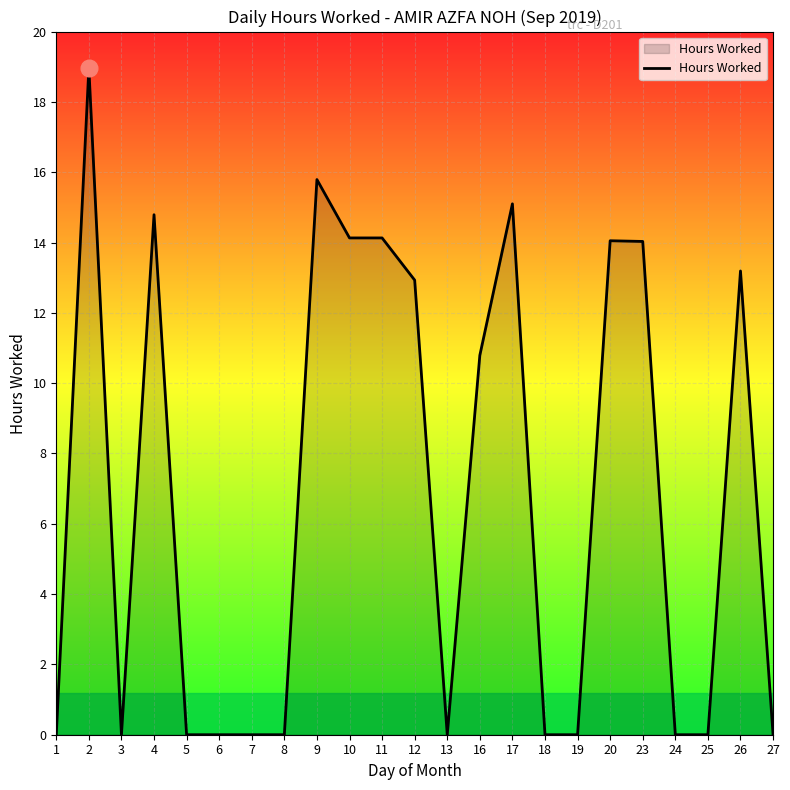

How many lines are shown in the chart?

1